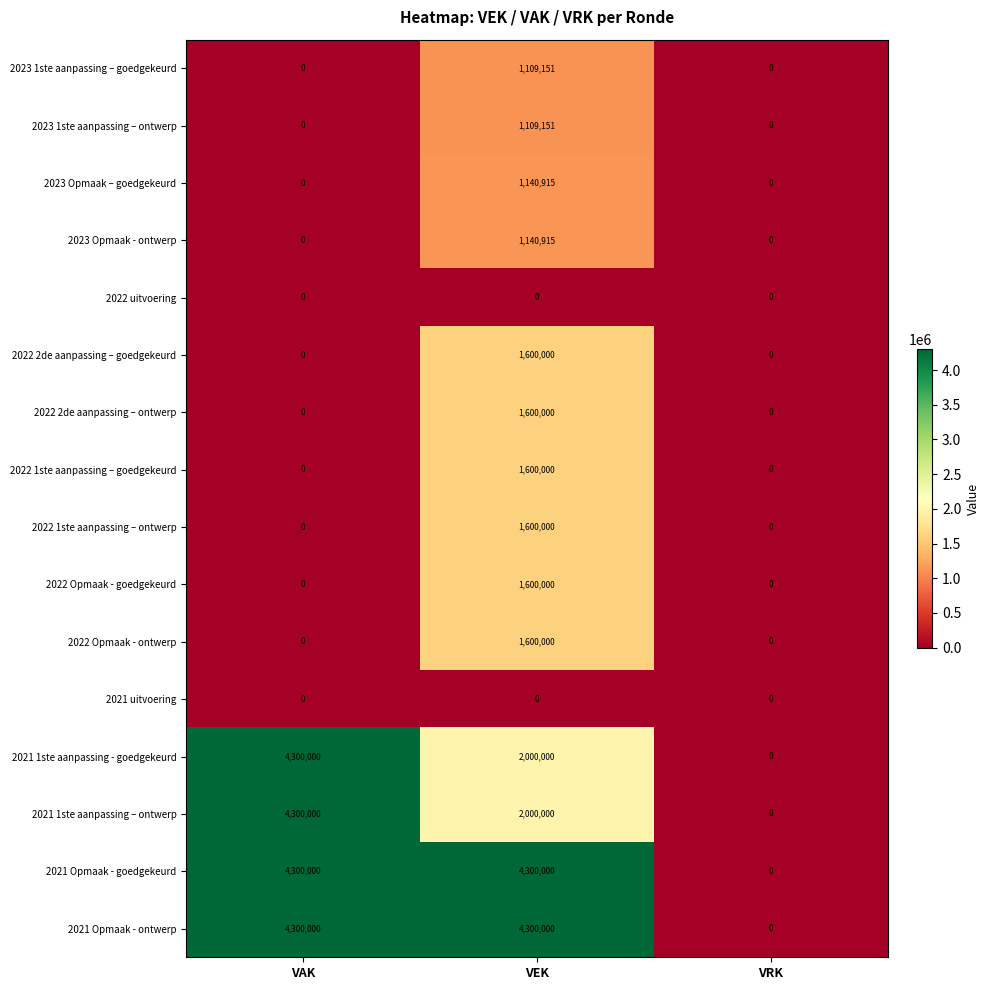

At which category is the sum across all series the highest?

VEK